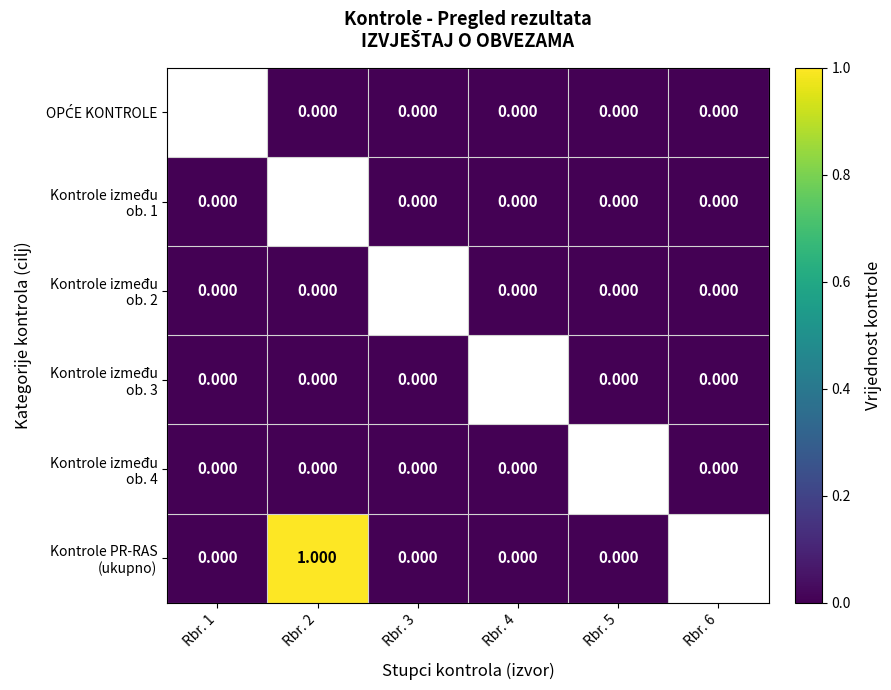

Is the value of OPĆE KONTROLE at Rbr. 3 greater than the value of Kontrole PR-RAS (ukupno) at Rbr. 4?

No